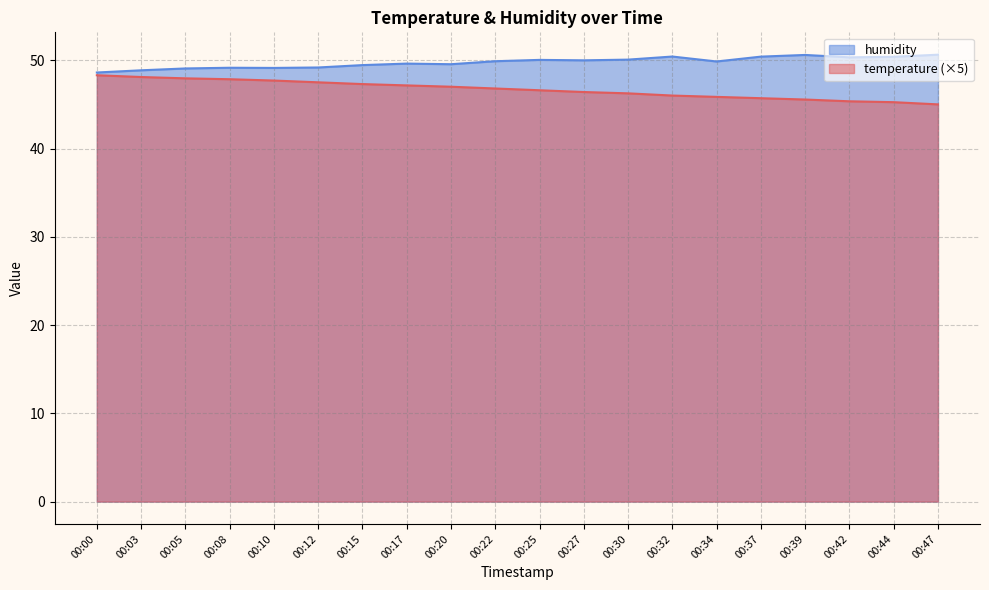

What is the value of the temperature point at the 2nd from the left?

48.1